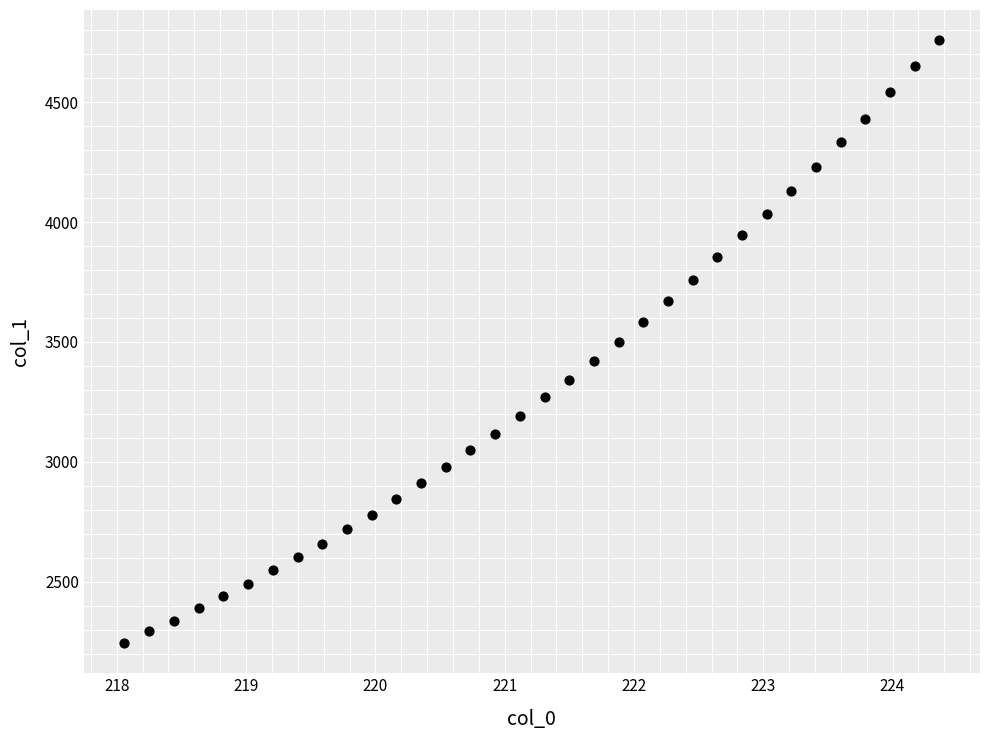

What is the range of X values (max minus min)?

6.3